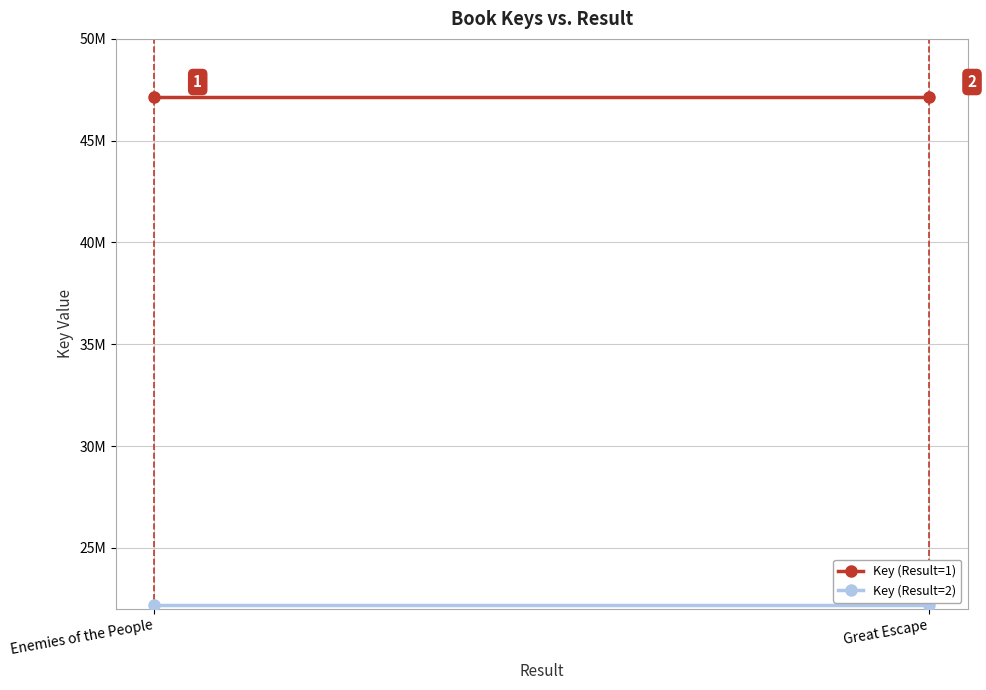

List the series in order of their overall mean, highest first.

Key (Result=1), Key (Result=2)